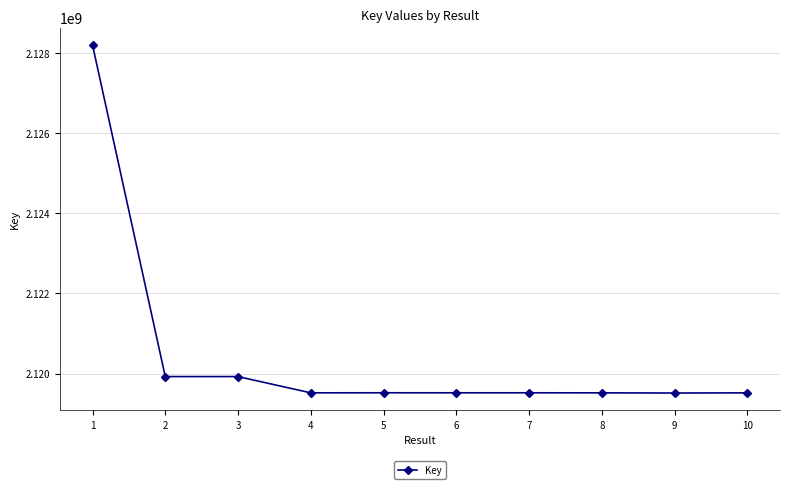

What is the change in value from 4 to 9?

-4482